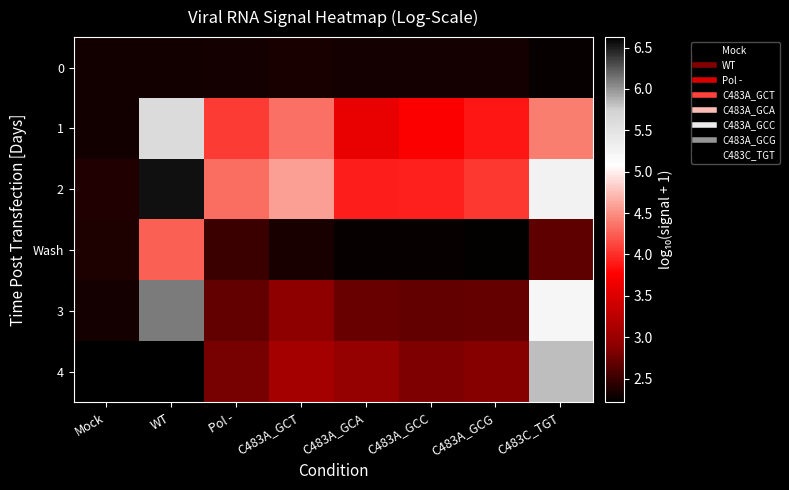

Reading left to right, list all the values displayed in this chart.

0: Mock=2.3	WT=2.3	Pol -=2.3	C483A_GCT=2.3	C483A_GCA=2.3	C483A_GCC=2.3	C483A_GCG=2.3	C483C_TGT=2.3
1: Mock=2.3	WT=5.6	Pol -=4.1	C483A_GCT=4.3	C483A_GCA=3.6	C483A_GCC=3.7	C483A_GCG=3.9	C483C_TGT=4.4
2: Mock=2.4	WT=6.6	Pol -=4.3	C483A_GCT=4.6	C483A_GCA=3.9	C483A_GCC=3.9	C483A_GCG=4.1	C483C_TGT=5.3
Wash: Mock=2.4	WT=4.3	Pol -=2.5	C483A_GCT=2.3	C483A_GCA=2.3	C483A_GCC=2.3	C483A_GCG=2.2	C483C_TGT=2.7
3: Mock=2.3	WT=6.1	Pol -=2.7	C483A_GCT=2.9	C483A_GCA=2.7	C483A_GCC=2.7	C483A_GCG=2.7	C483C_TGT=5.2
4: Mock=2.2	WT=6.6	Pol -=2.8	C483A_GCT=3.1	C483A_GCA=3.0	C483A_GCC=2.8	C483A_GCG=2.9	C483C_TGT=5.8